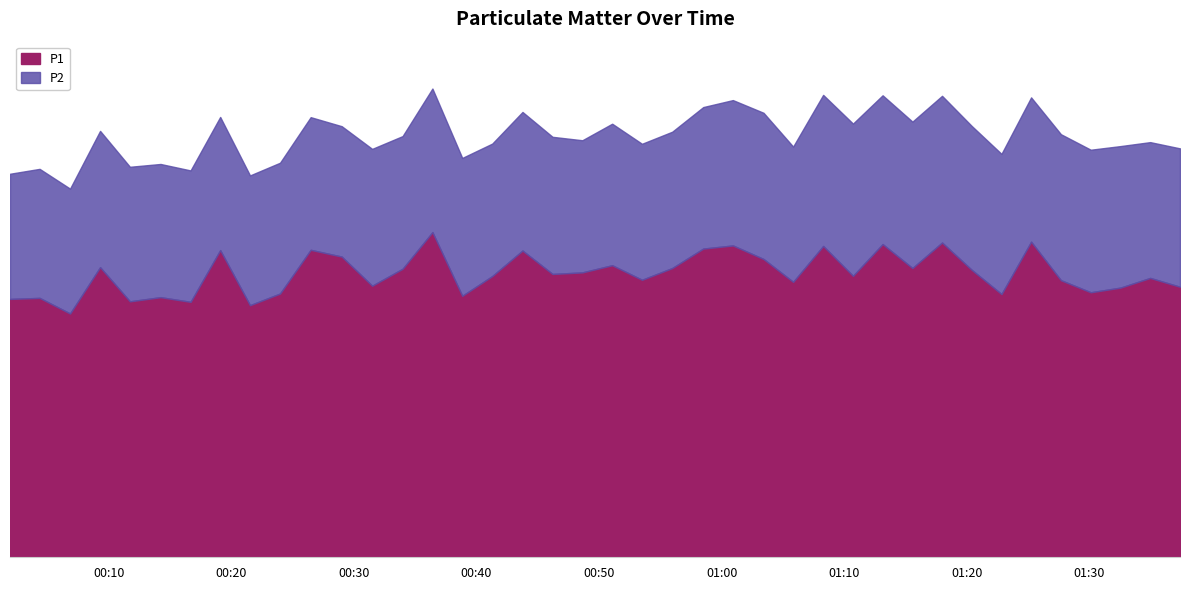

Rank the categories by value from highest to lowest.

2022-12-07T00:36:24, 2022-12-07T01:25:15, 2022-12-07T01:17:59, 2022-12-07T01:13:08, 2022-12-07T01:00:55, 2022-12-07T01:08:17, 2022-12-07T00:58:30, 2022-12-07T00:26:28, 2022-12-07T00:19:05, 2022-12-07T00:43:45, 2022-12-07T00:29:00, 2022-12-07T01:03:25, 2022-12-07T00:51:04, 2022-12-07T00:09:17, 2022-12-07T00:55:58, 2022-12-07T01:15:34, 2022-12-07T00:33:58, 2022-12-07T01:20:24, 2022-12-07T00:48:38, 2022-12-07T00:46:12, 2022-12-07T01:10:43, 2022-12-07T00:41:17, 2022-12-07T01:34:58, 2022-12-07T00:53:30, 2022-12-07T01:27:41, 2022-12-07T01:05:50, 2022-12-07T00:31:29, 2022-12-07T01:37:24, 2022-12-07T01:32:33, 2022-12-07T01:30:07, 2022-12-07T00:23:58, 2022-12-07T01:22:50, 2022-12-07T00:38:50, 2022-12-07T00:14:13, 2022-12-07T00:04:21, 2022-12-07T00:01:56, 2022-12-07T00:11:43, 2022-12-07T00:16:40, 2022-12-07T00:21:31, 2022-12-07T00:06:50